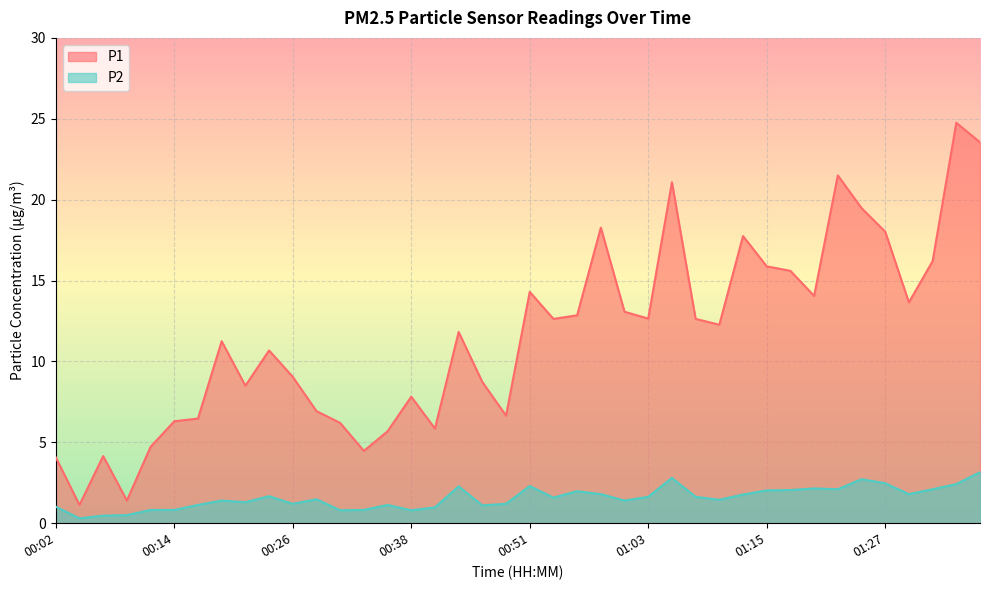

Rank the series at 01:34 from highest to lowest value.

P1, P2